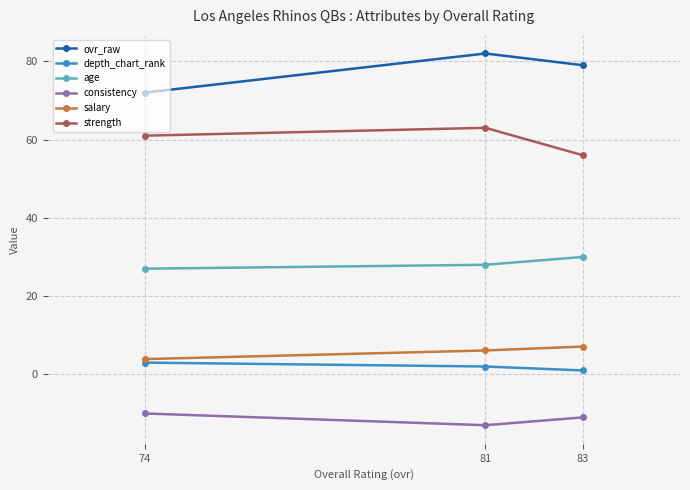

What is the minimum value shown in the chart?

-13.0